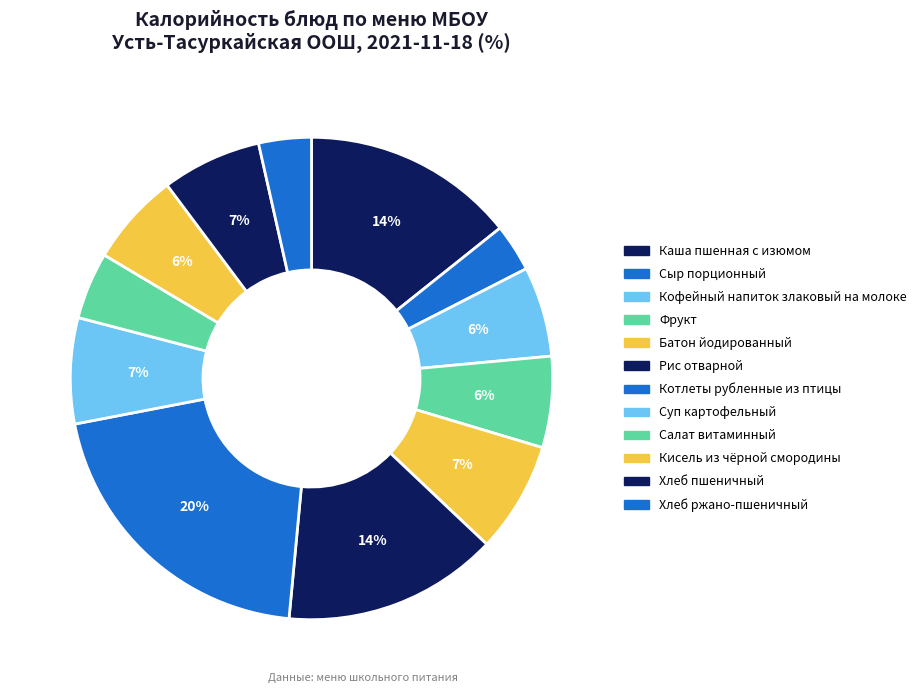

Does any single category account for the majority?

No